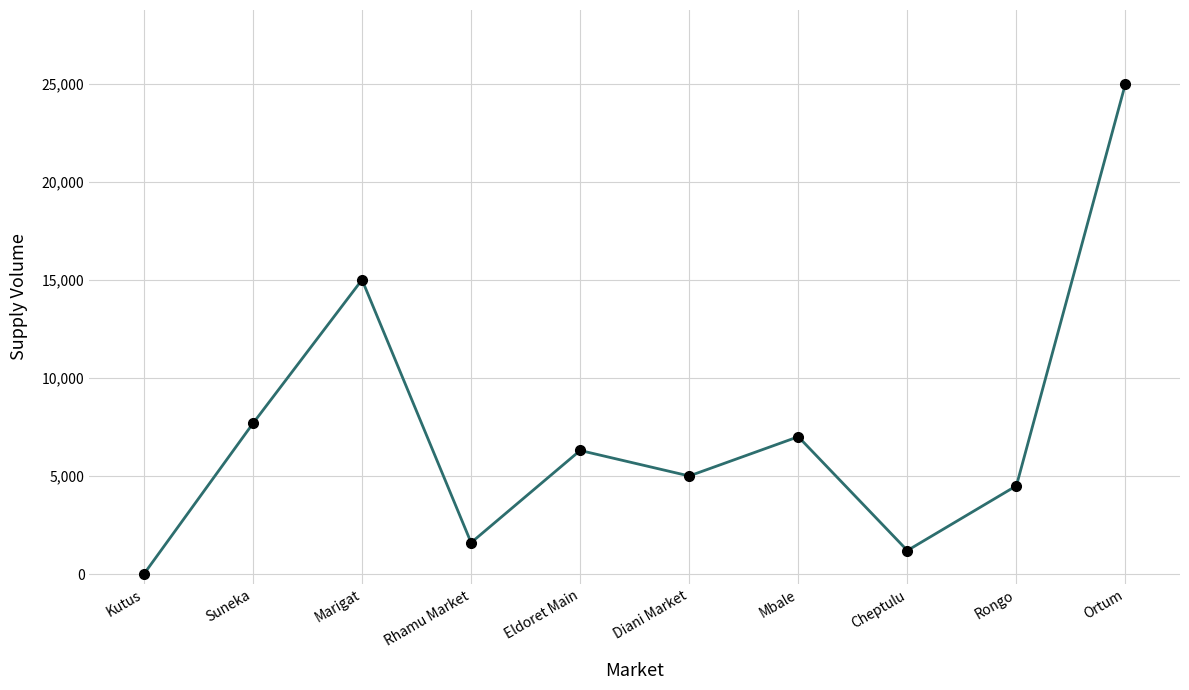

Which has a higher value, Rhamu Market or Eldoret Main?

Eldoret Main